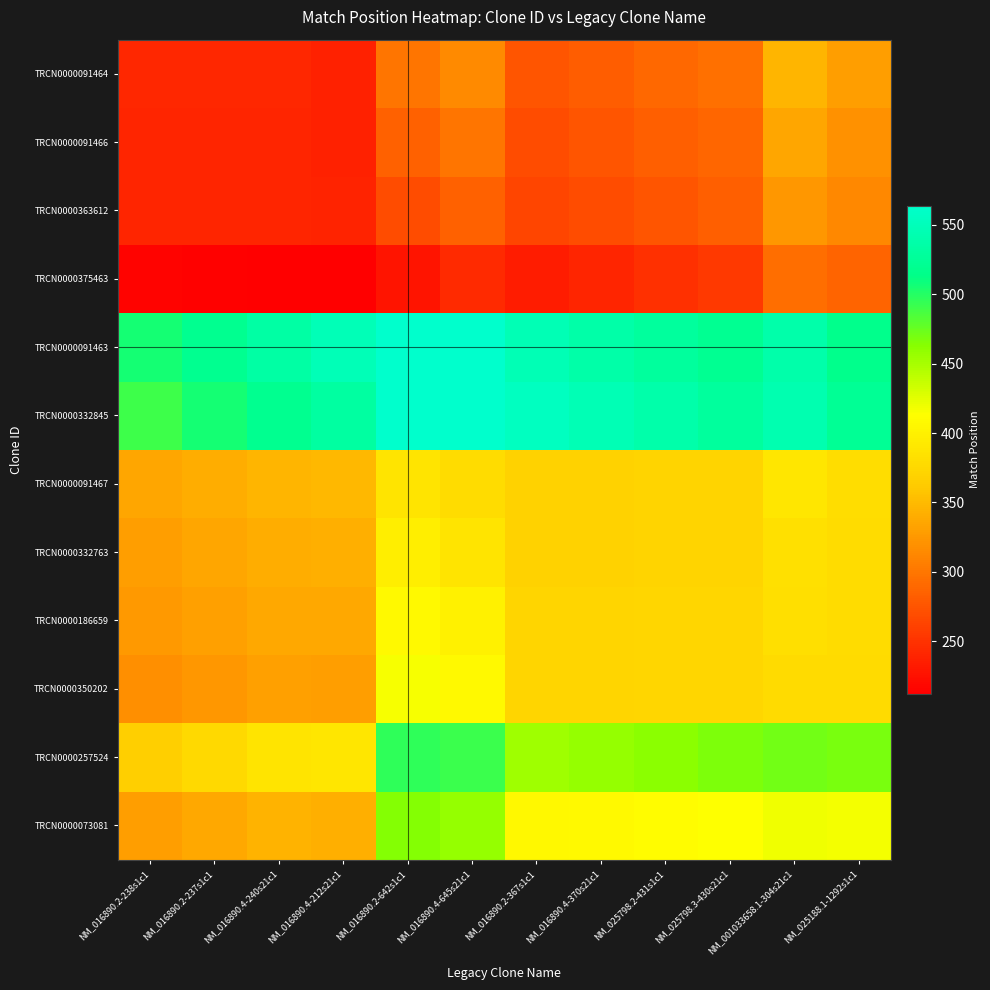

Count the number of categories in the chart.

12